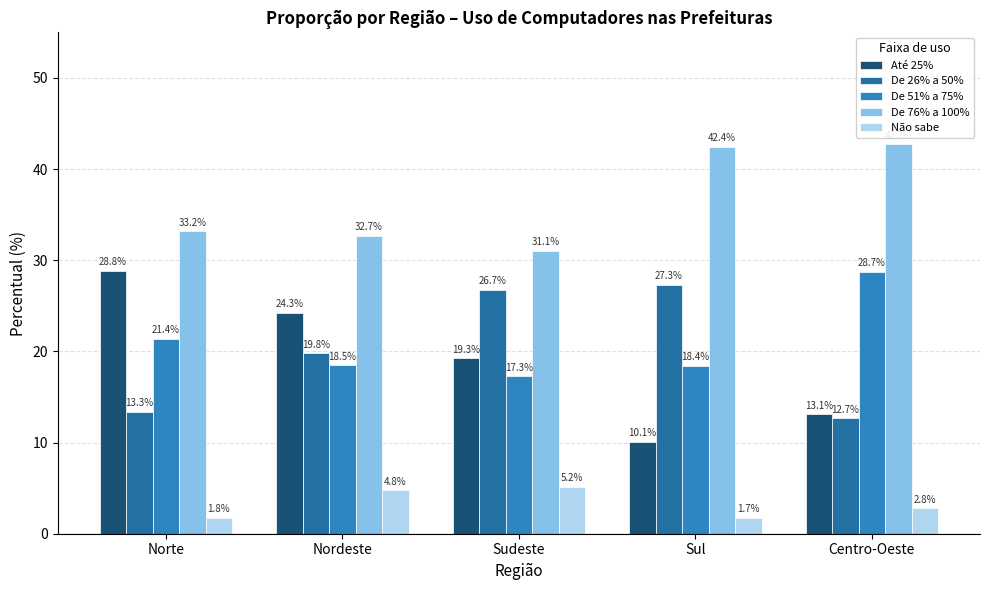

How many data points in De 26% a 50% are above 19?

3